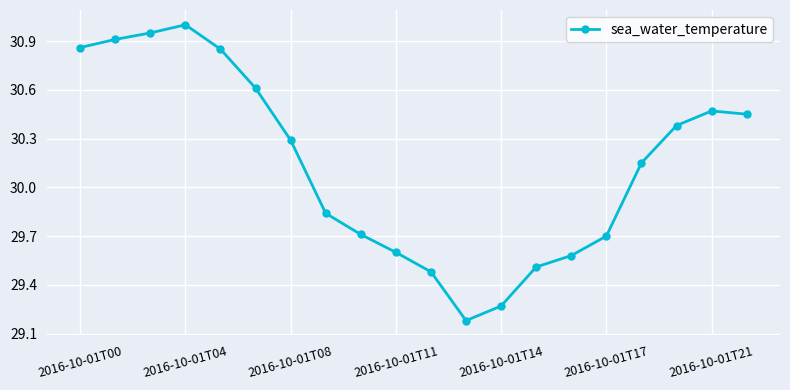

What is the value of the 6th point from the left?

30.6